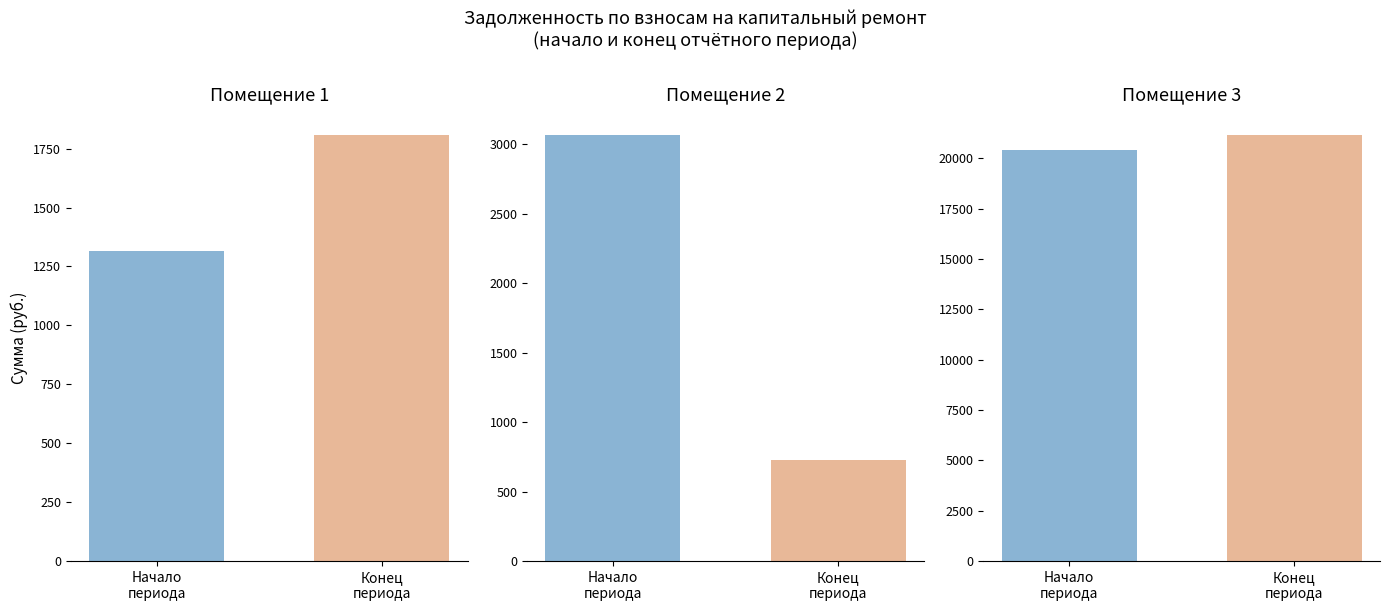

Is the value of задолженность (начало) at 6 greater than the value of задолженность (конец) at 10?

Yes